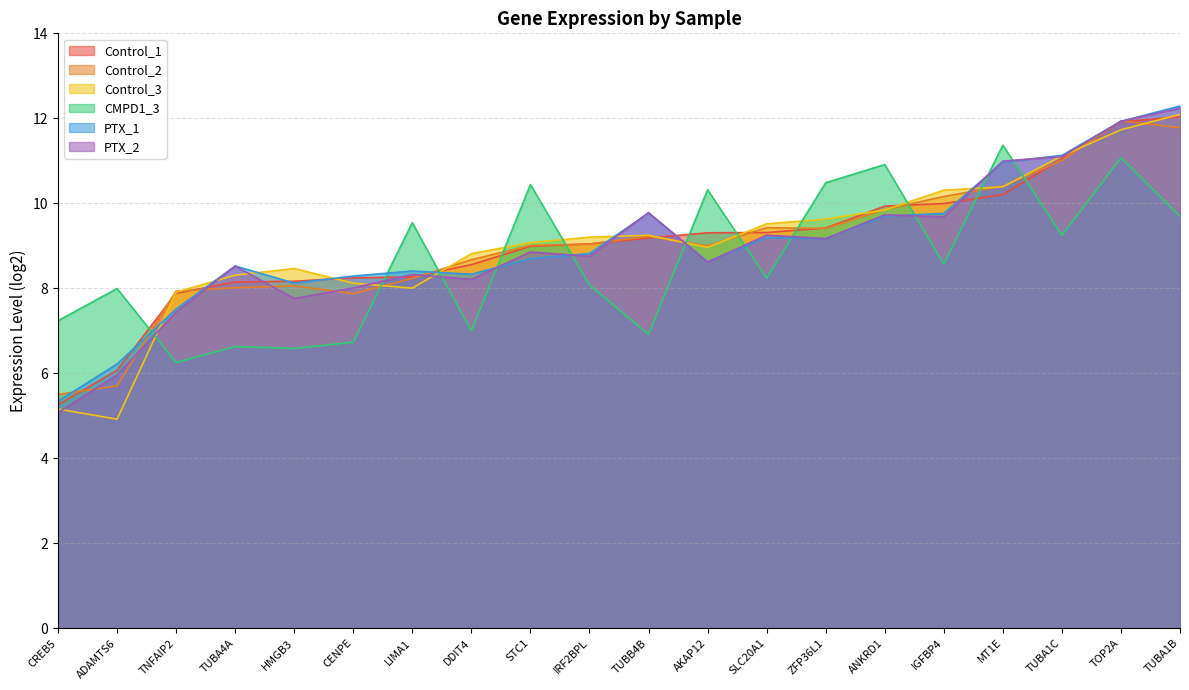

Is it true that PTX_2 equals 1.2 at ADAMTS6?

False